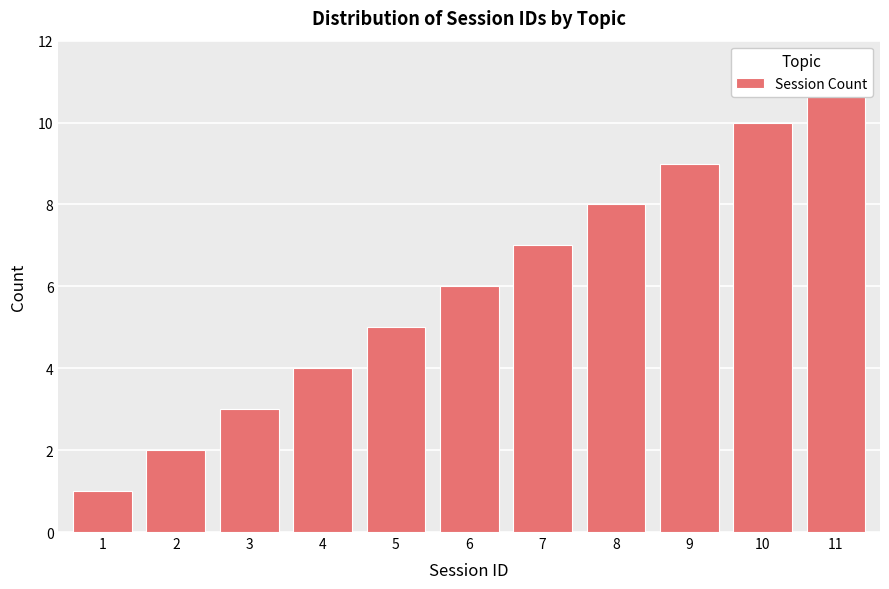

Are the bars grouped side by side (vs. stacked)?

No